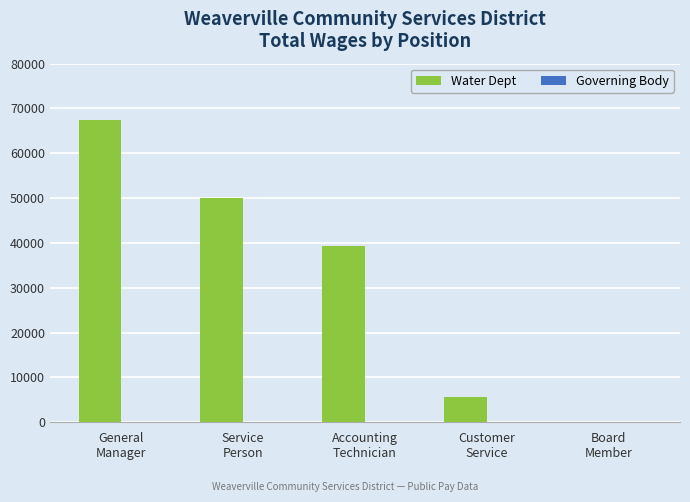

How many series are shown in this chart?

1